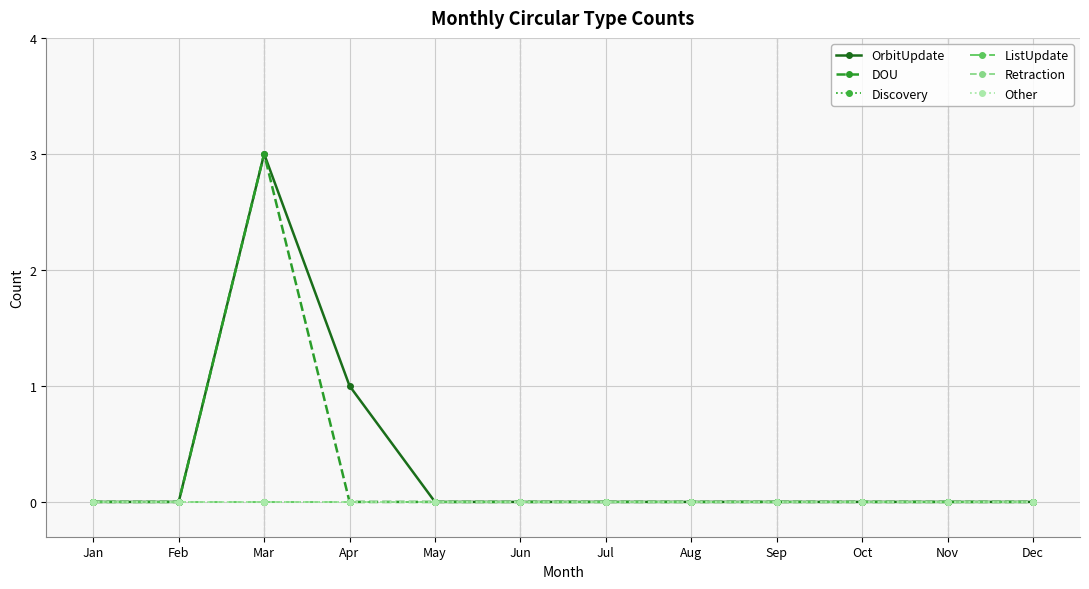

Is this an area chart (filled region under the line)?

No